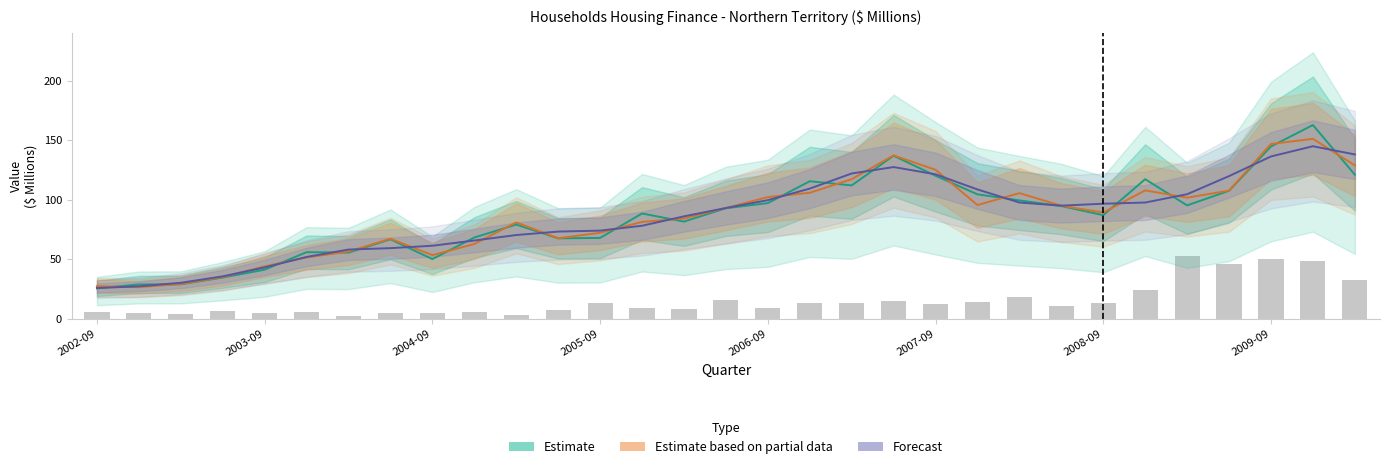

How many categories are shown in the chart?

31